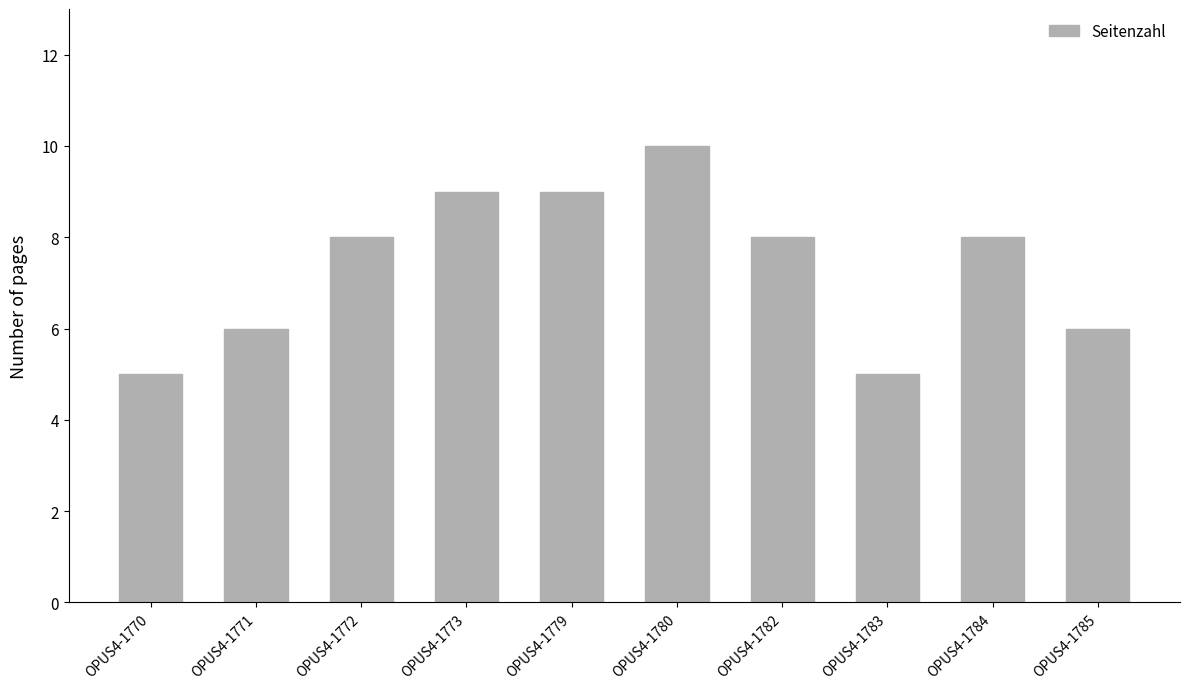

What is the ratio of the value at OPUS4-1772 to the value at OPUS4-1783?

1.6